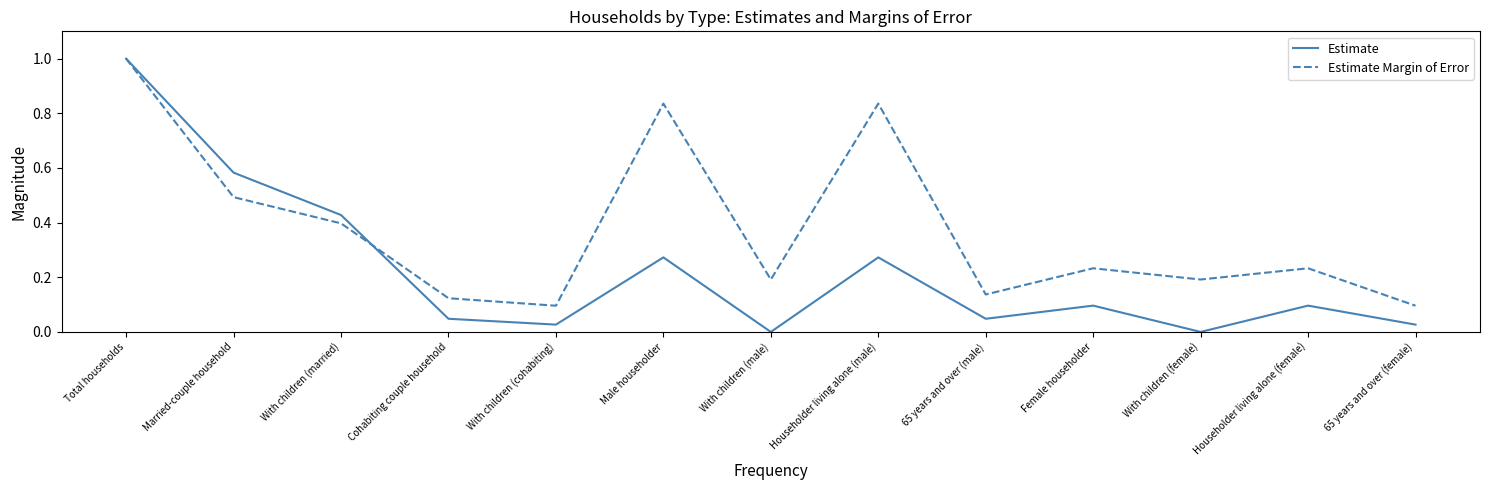

Which series has the widest spread of values?

Estimate